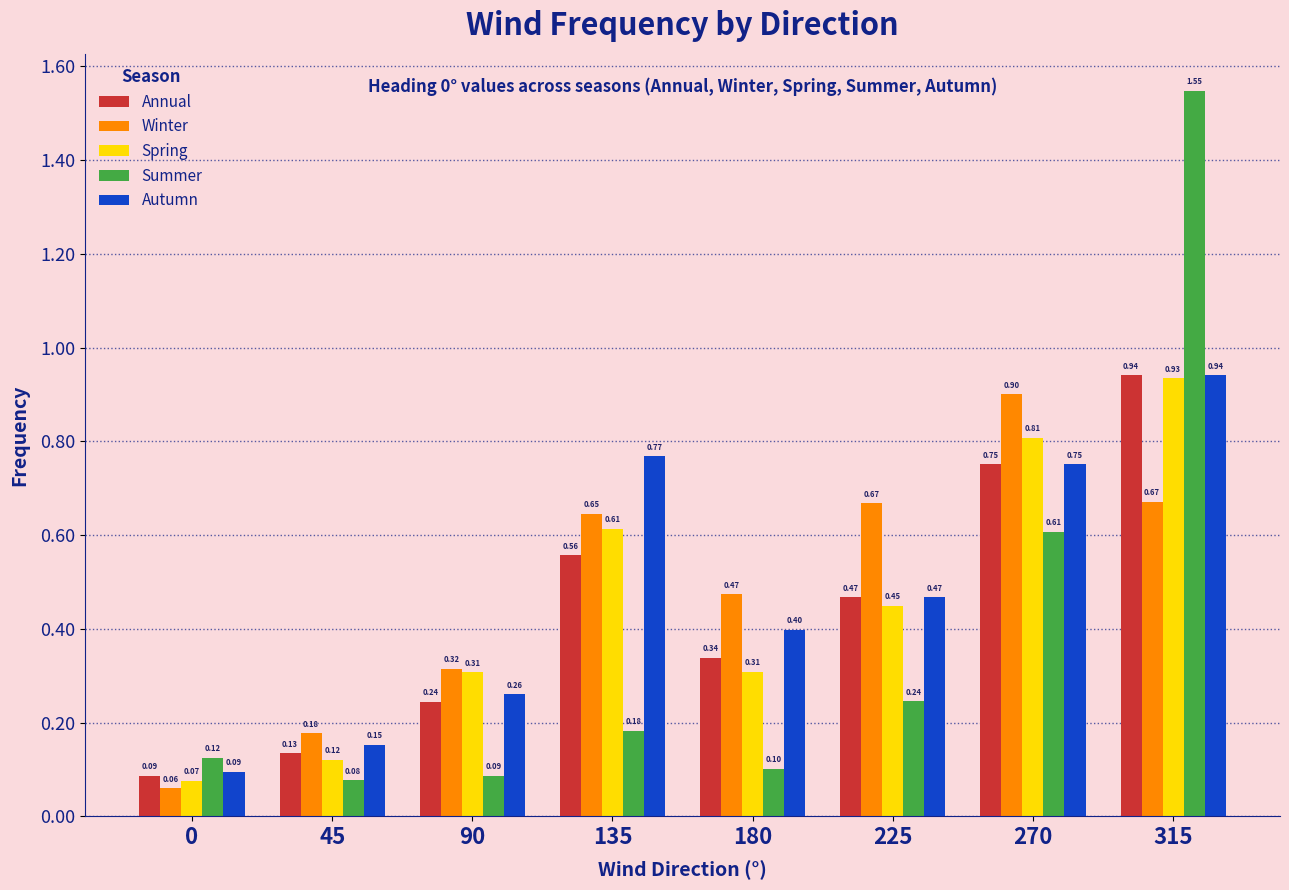

At which category is the sum across all series the highest?

315